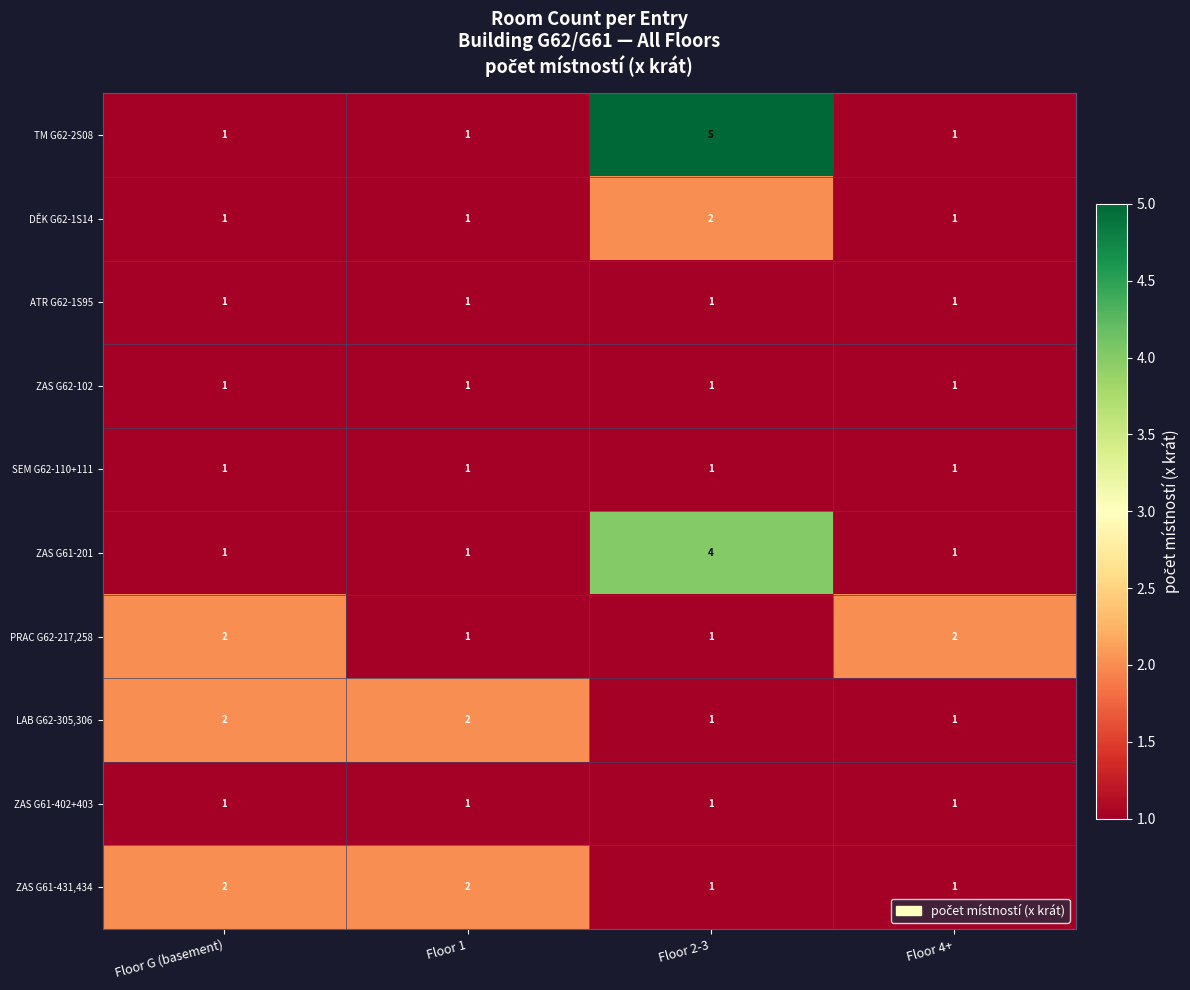

How many TM G62-2S08 values are between 1 and 5?

4